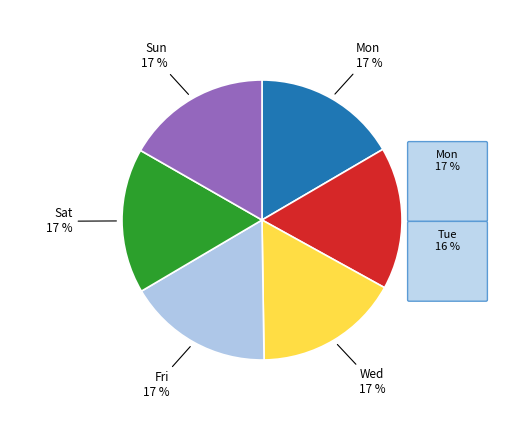

Does Wed represent more than half of the total?

No